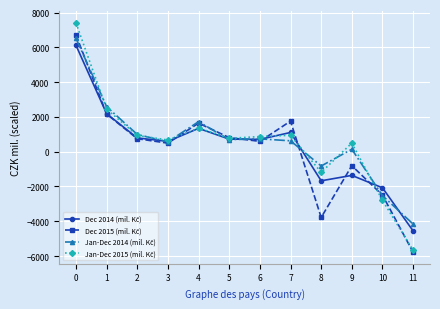

How many distinct data groups are displayed?

4